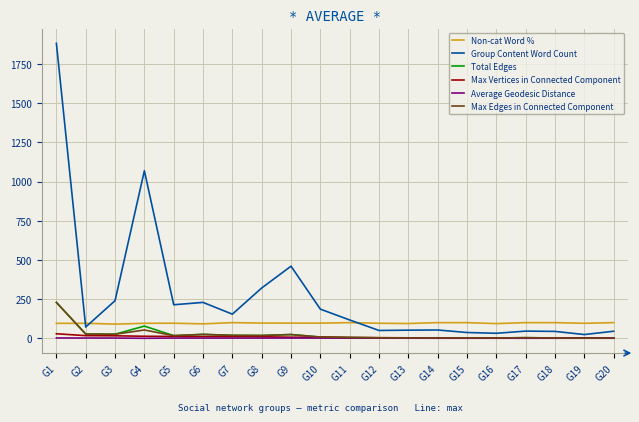

True or false: Group Content Word Count and Max Edges in Connected Component intersect in this chart.

False